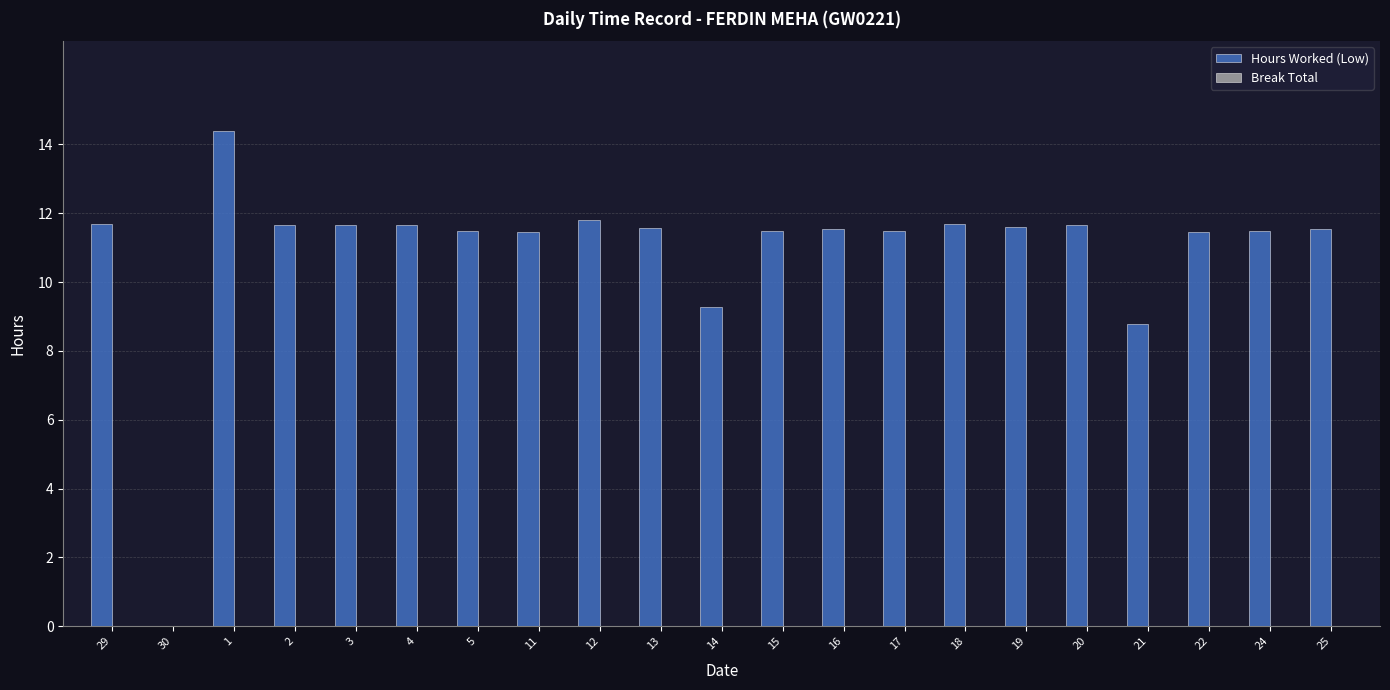

What is the maximum value shown in the chart?

14.4